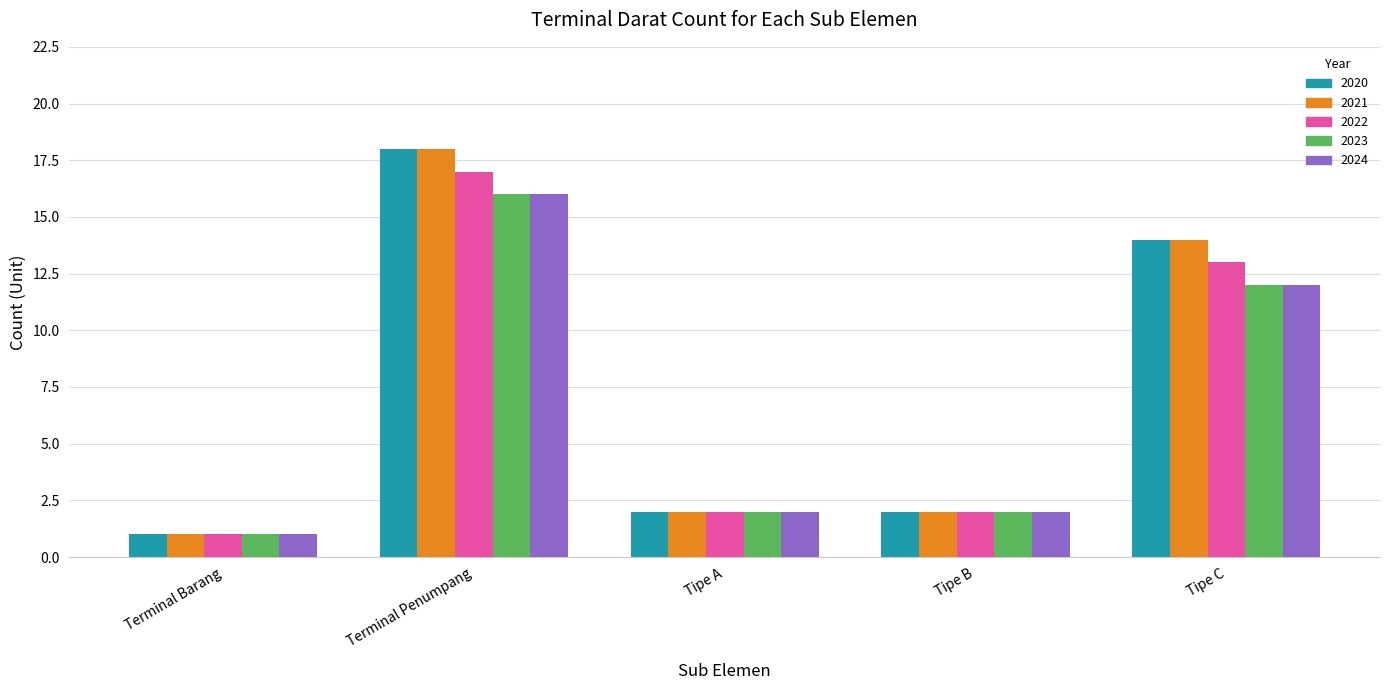

What is the label of the 1st bar from the left?

Terminal Barang